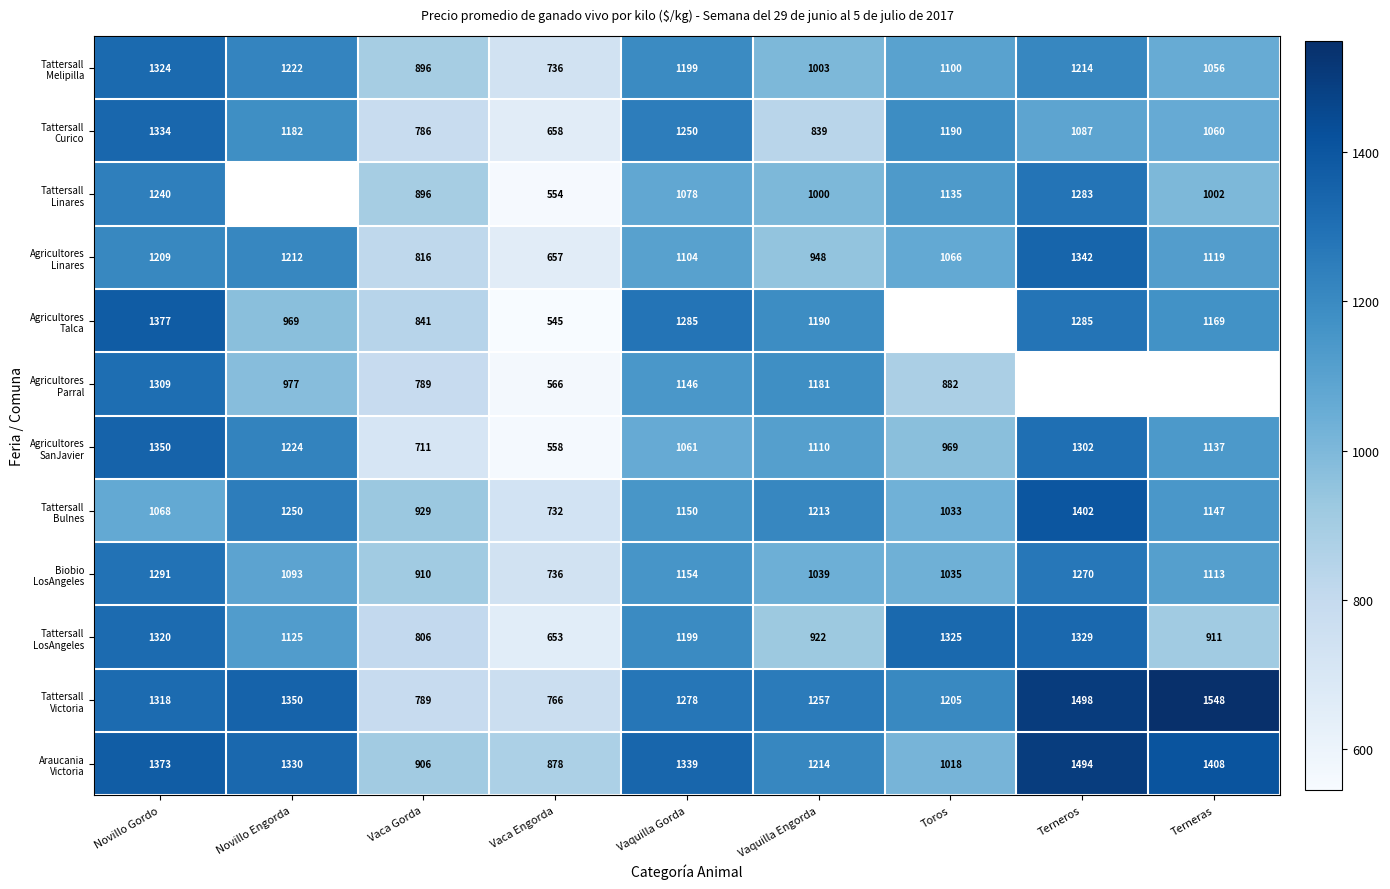

What is the total value across all series at Vaquilla Engorda?

12916